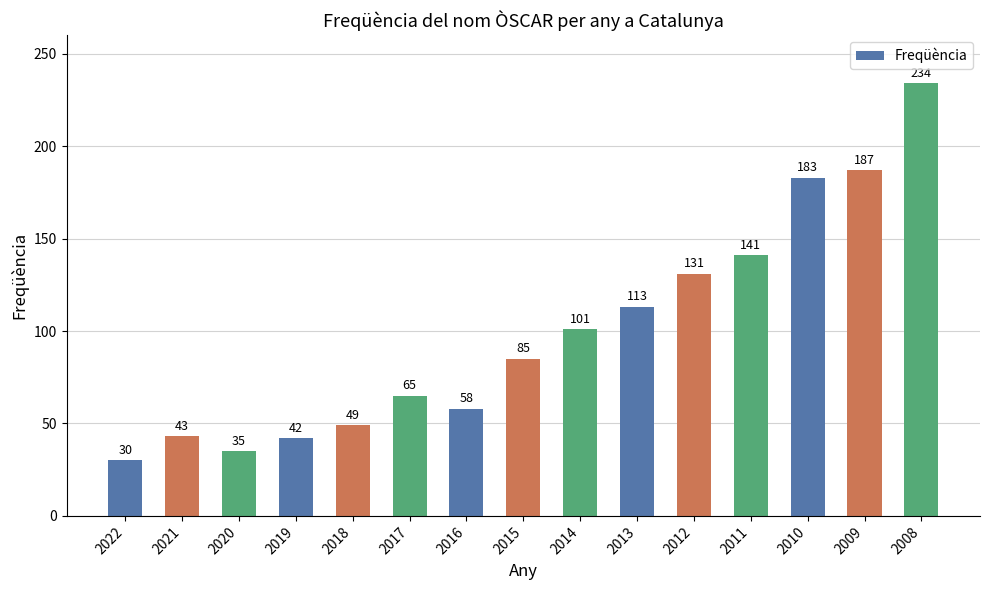

What is the average value?

100